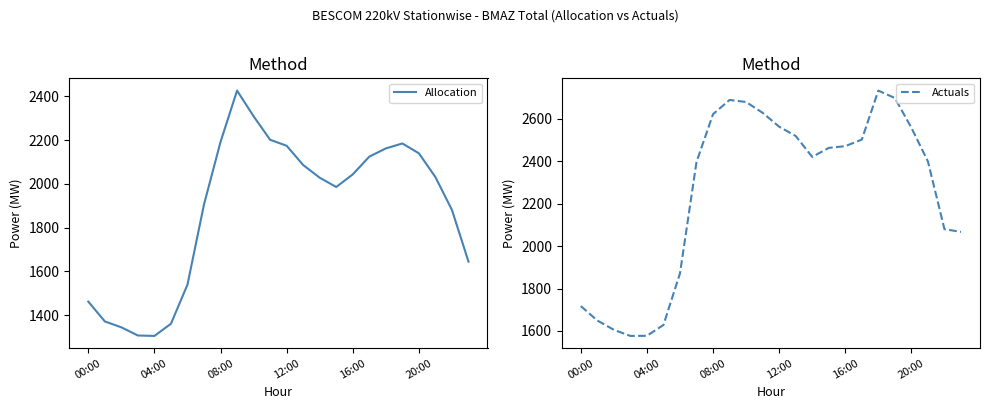

Is it true that Allocation equals 1247.0 at 16:00?

False